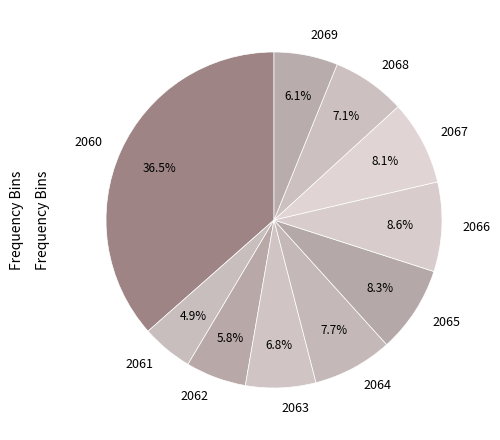

Combined, what portion of the pie is 2062 and 2060?

42.3%